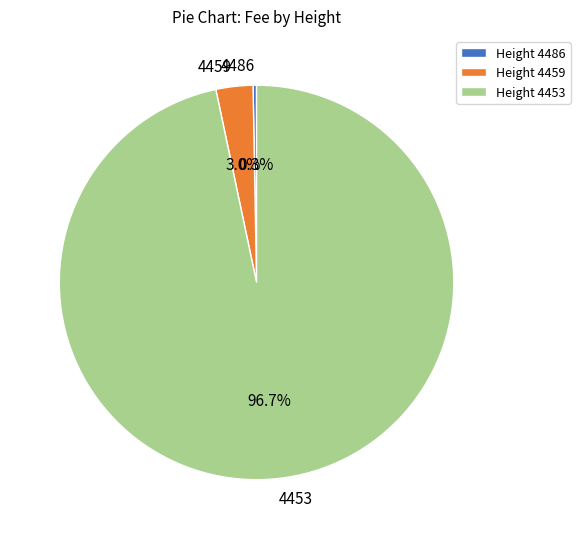

What percentage is the 4453 slice, to the nearest percent?

97%